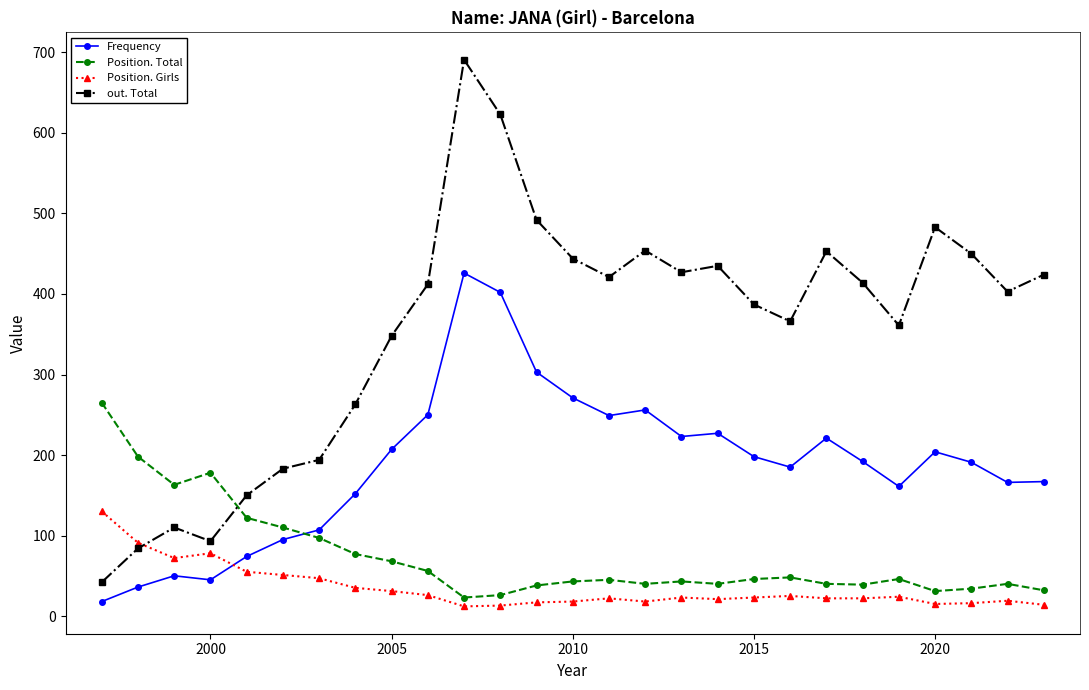

In Frequency, how many points are lower than both neighbors (excluding endpoints)?

6